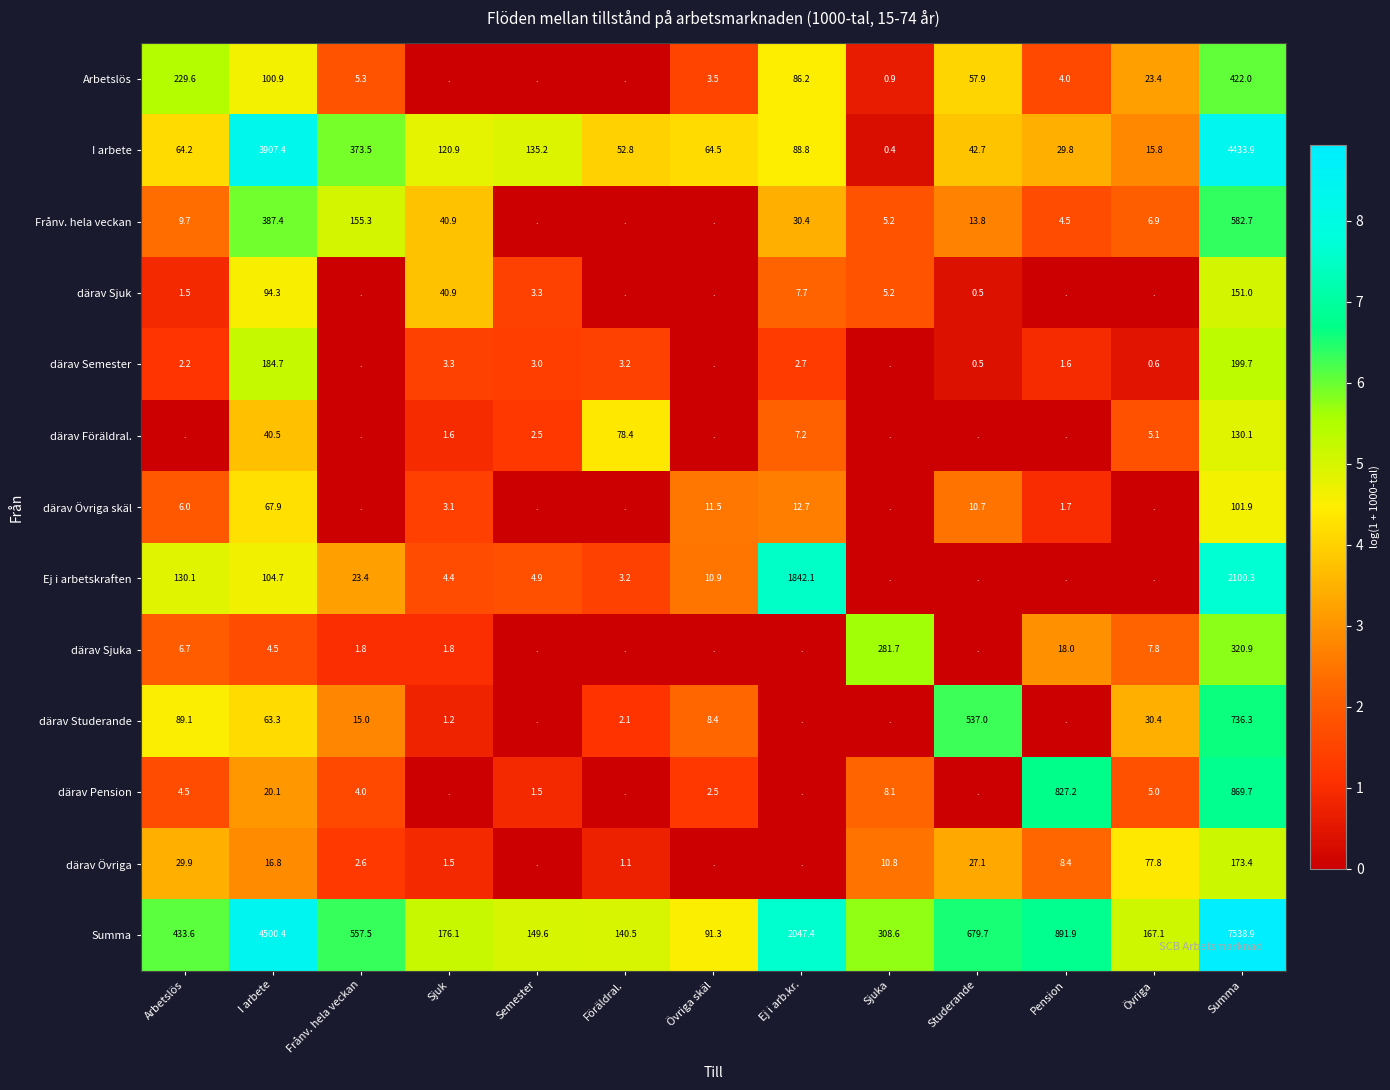

What is the average value of the I arbete series?

717.7